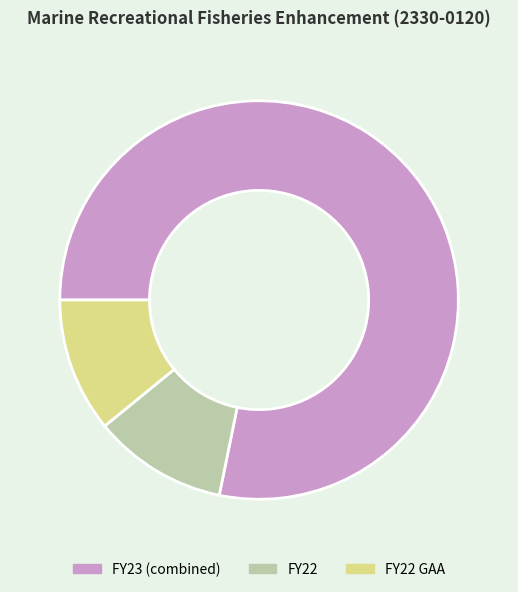

Is the sum of FY23 (combined) and FY22 greater than half?

Yes